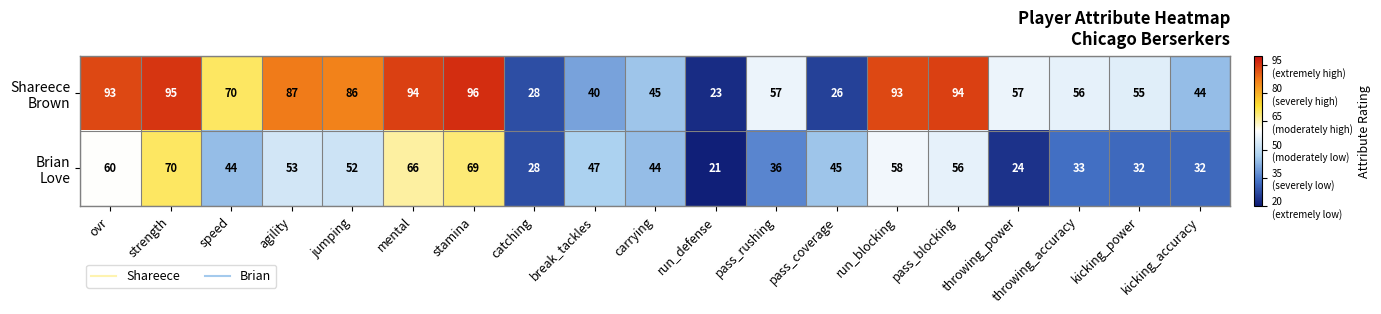

What is the difference between the highest and lowest values at stamina?

27